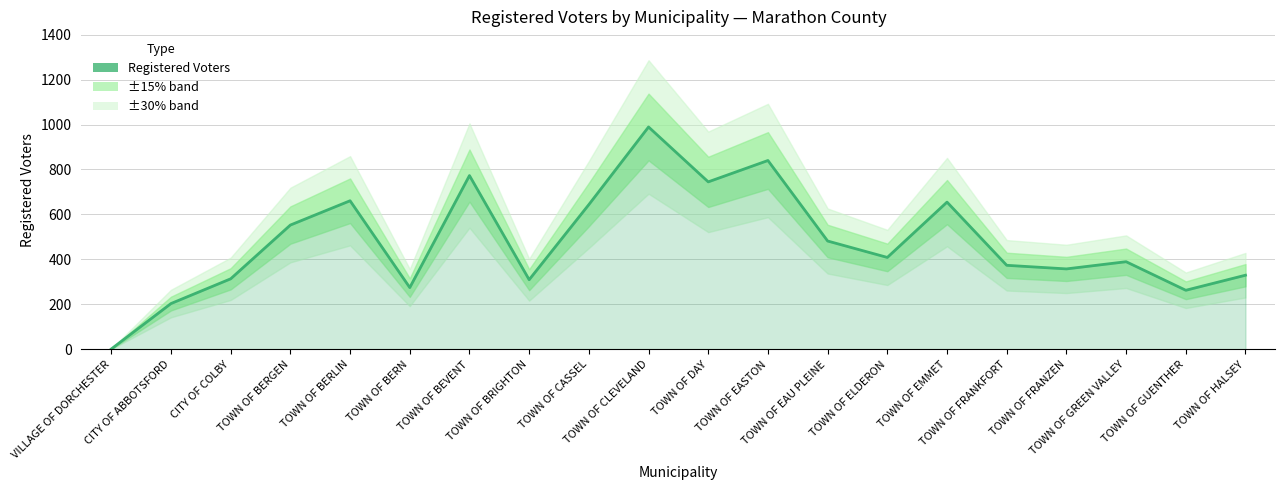

Where is the first local minimum?

TOWN OF BERN